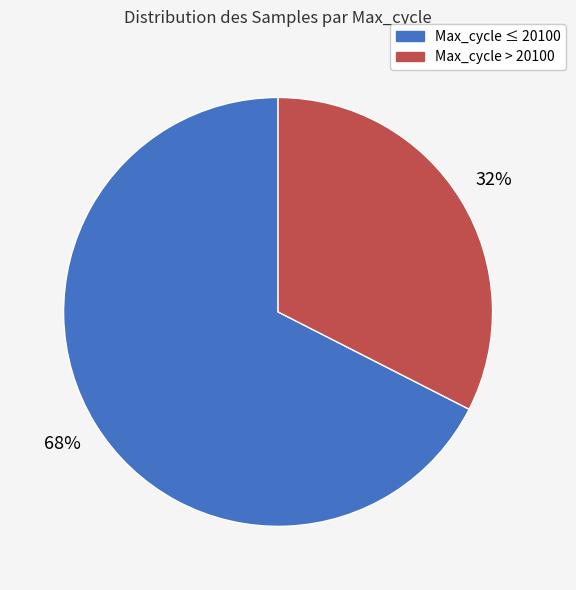

Is there any slice that represents more than half of the pie?

Yes